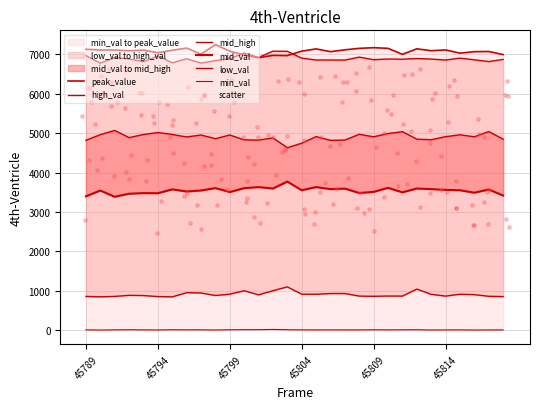

Which series reaches the minimum Y coordinate?

min_val